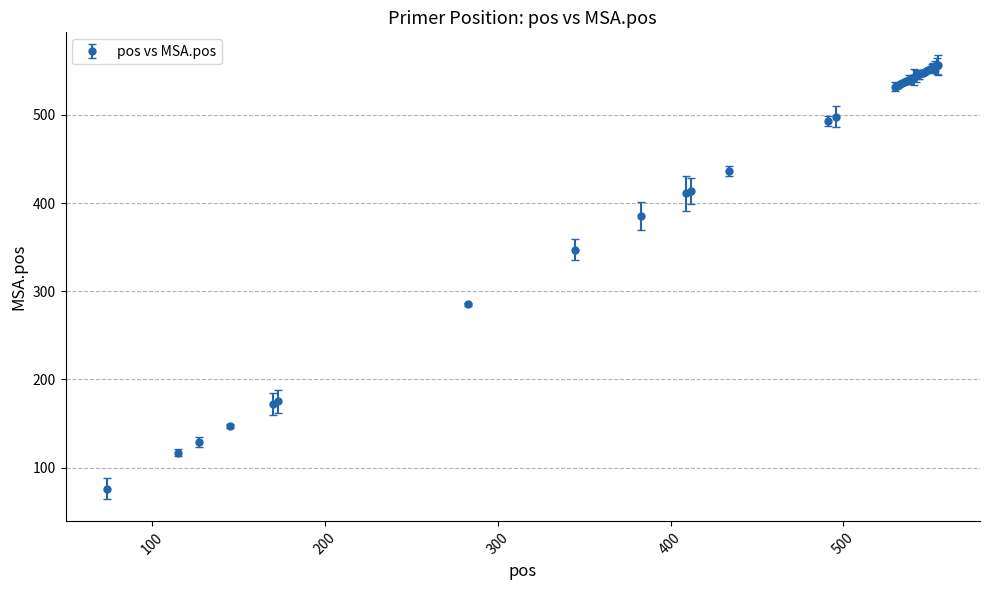

What is the sum of all values?

18242